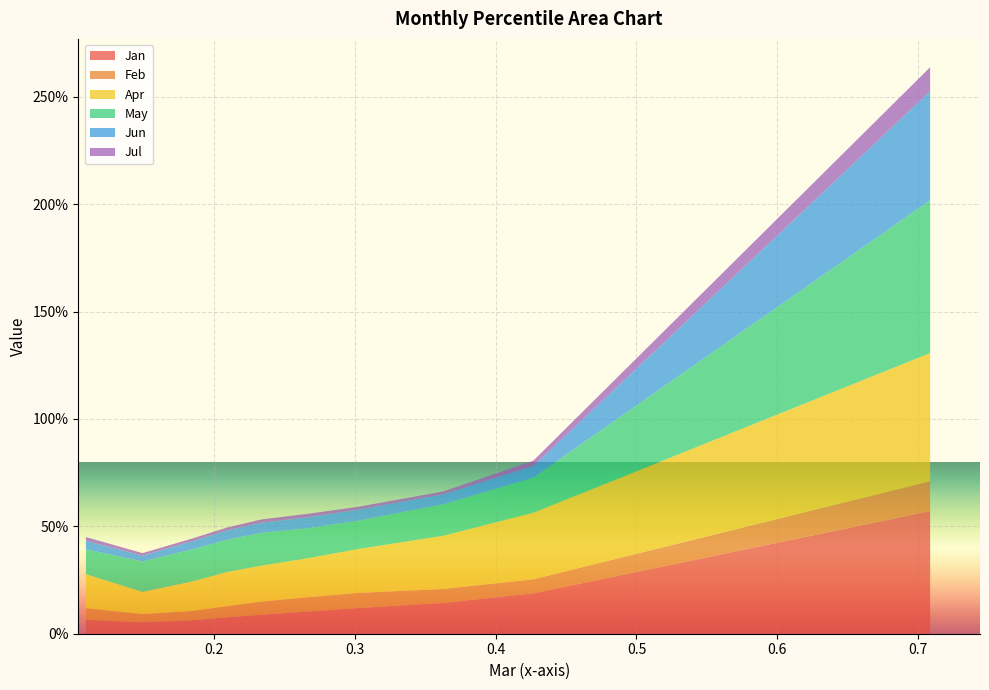

Reading right to left, what are all the values shown in this chart?

Jan: pct95=0.6	pct85=0.2	pct75=0.1	pct65=0.1	pct55=0.1	pct45=0.1	pct35=0.1	pct25=0.1	pct15=0.1	pct05=0.1
Feb: pct95=0.1	pct85=0.1	pct75=0.1	pct65=0.1	pct55=0.1	pct45=0.1	pct35=0.1	pct25=0.0	pct15=0.0	pct05=0.1
Apr: pct95=0.6	pct85=0.3	pct75=0.2	pct65=0.2	pct55=0.2	pct45=0.2	pct35=0.2	pct25=0.1	pct15=0.1	pct05=0.2
May: pct95=0.7	pct85=0.2	pct75=0.1	pct65=0.1	pct55=0.1	pct45=0.2	pct35=0.2	pct25=0.1	pct15=0.1	pct05=0.1
Jun: pct95=0.5	pct85=0.1	pct75=0.0	pct65=0.1	pct55=0.1	pct45=0.0	pct35=0.0	pct25=0.0	pct15=0.0	pct05=0.0
Jul: pct95=0.1	pct85=0.0	pct75=0.0	pct65=0.0	pct55=0.0	pct45=0.0	pct35=0.0	pct25=0.0	pct15=0.0	pct05=0.0